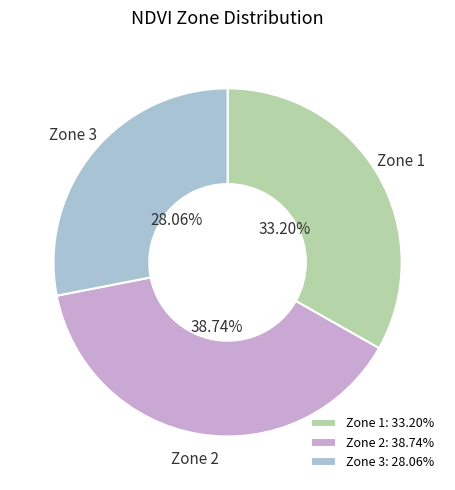

Rank the categories by value from highest to lowest.

Zone 2, Zone 1, Zone 3